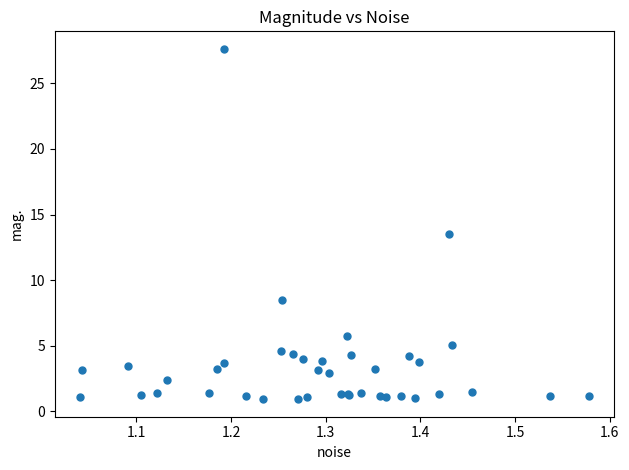

What Y value in the scatter plot is closest to 14?

13.5